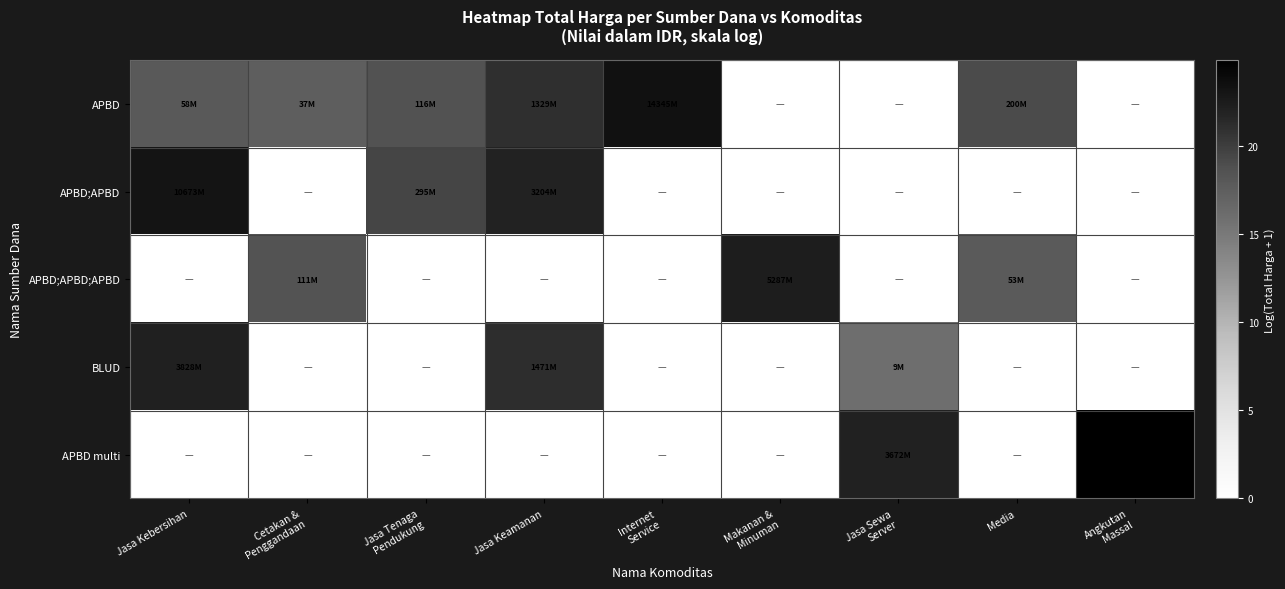

At which category is the sum across all series the highest?

Jasa Keamanan